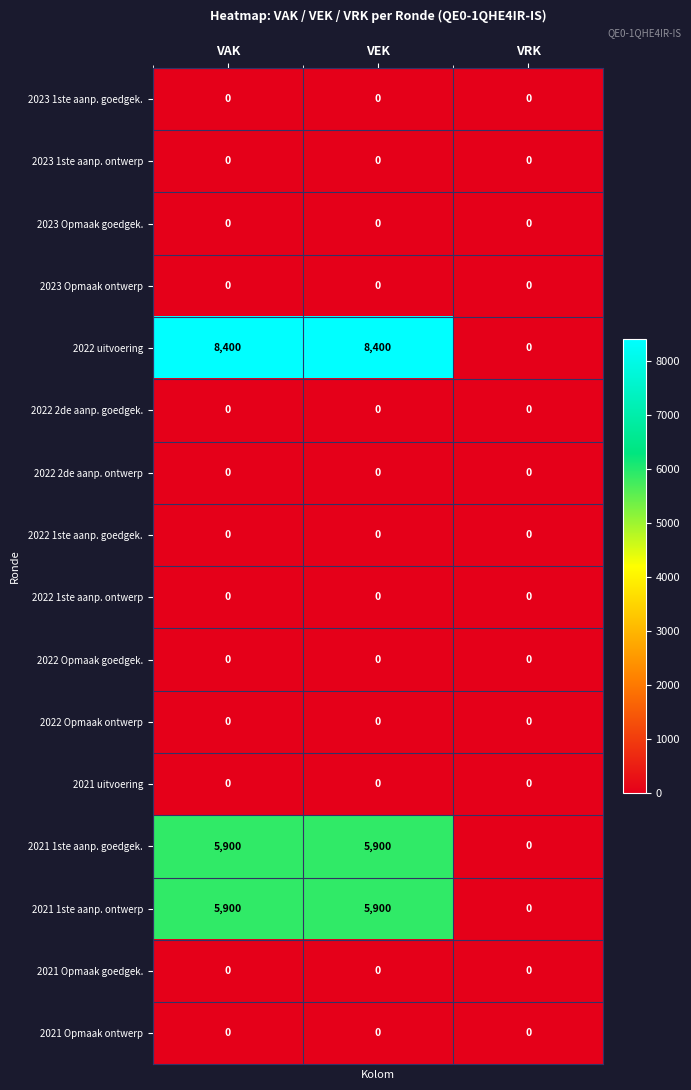

Between VEK and VRK, which series saw the biggest shift?

2022 uitvoering